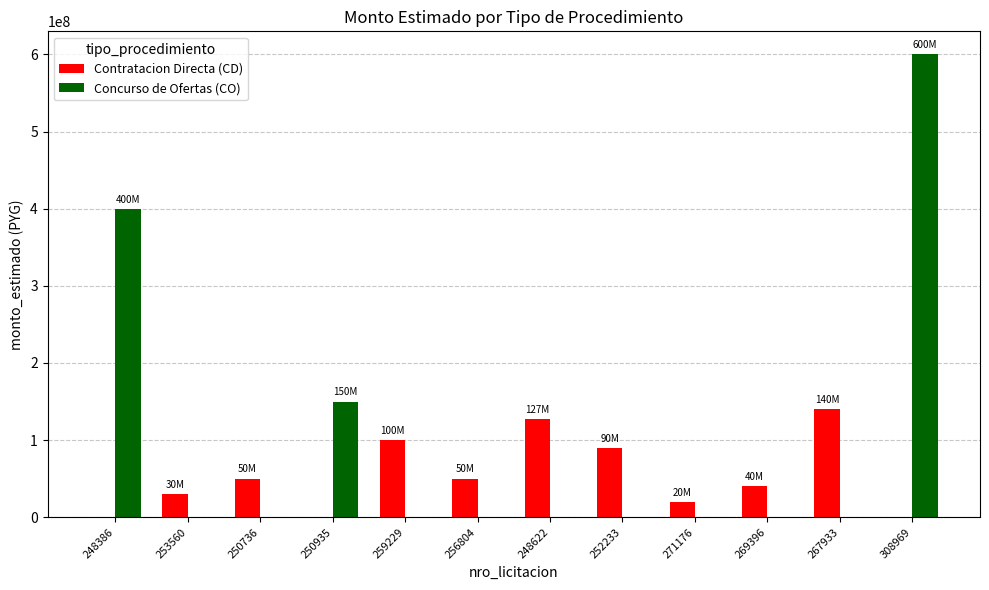

Reading left to right, transcribe all the data shown in this chart.

Contratacion Directa (CD): 0	30000000	50000000	0	100000000	50000000	127000000	90000000	20000000	40000000	140000000	0
Concurso de Ofertas (CO): 400000000	0	0	150000000	0	0	0	0	0	0	0	600000000